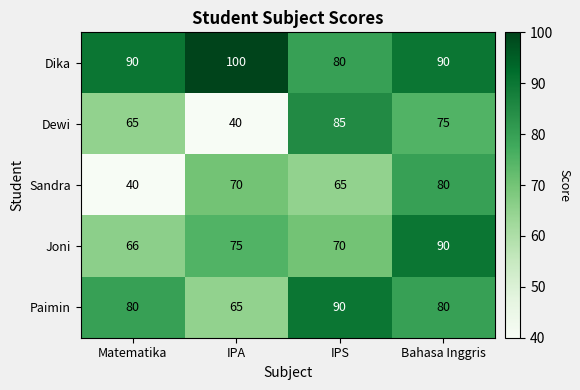

What is the sum of the Joni values at Bahasa Inggris and Matematika?

156